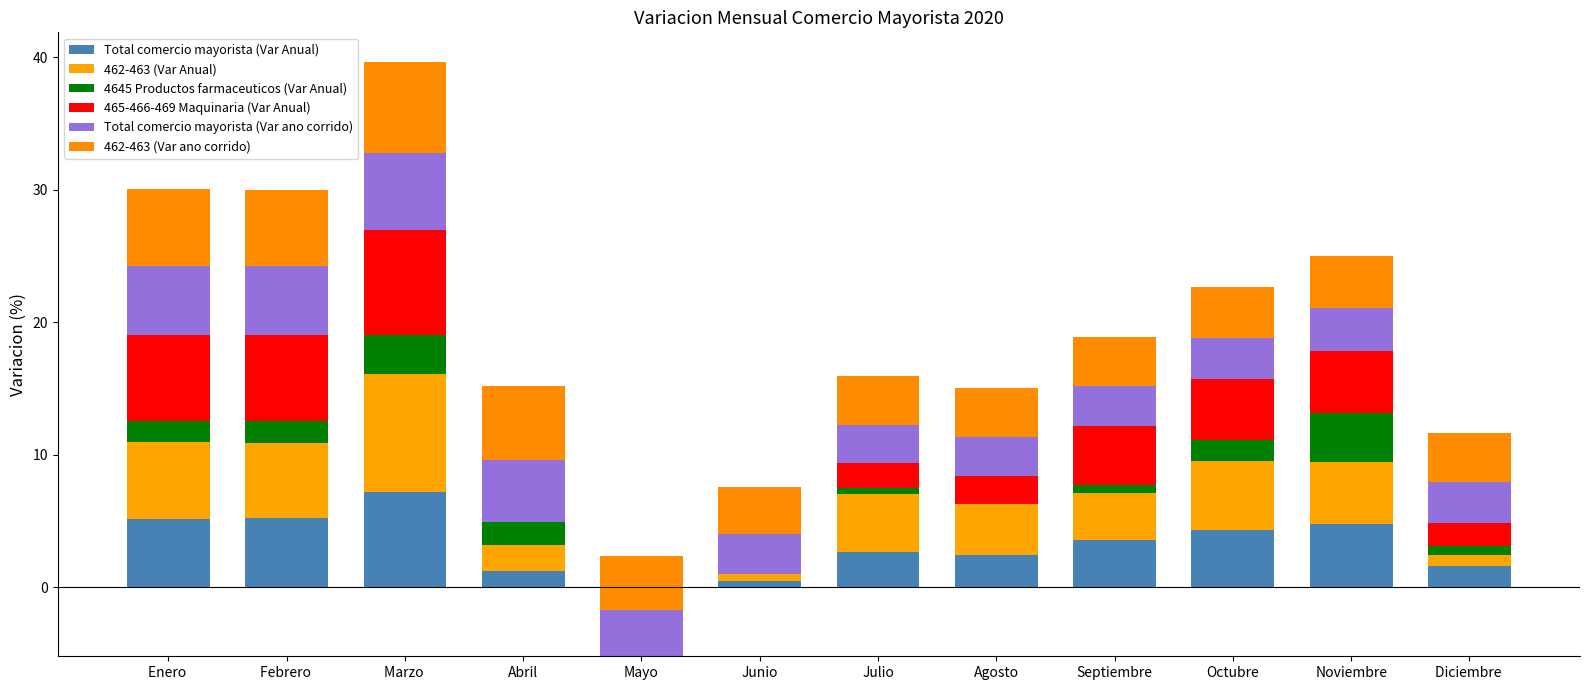

How many values in the 462-463 (Var Anual) series are below 4?

6